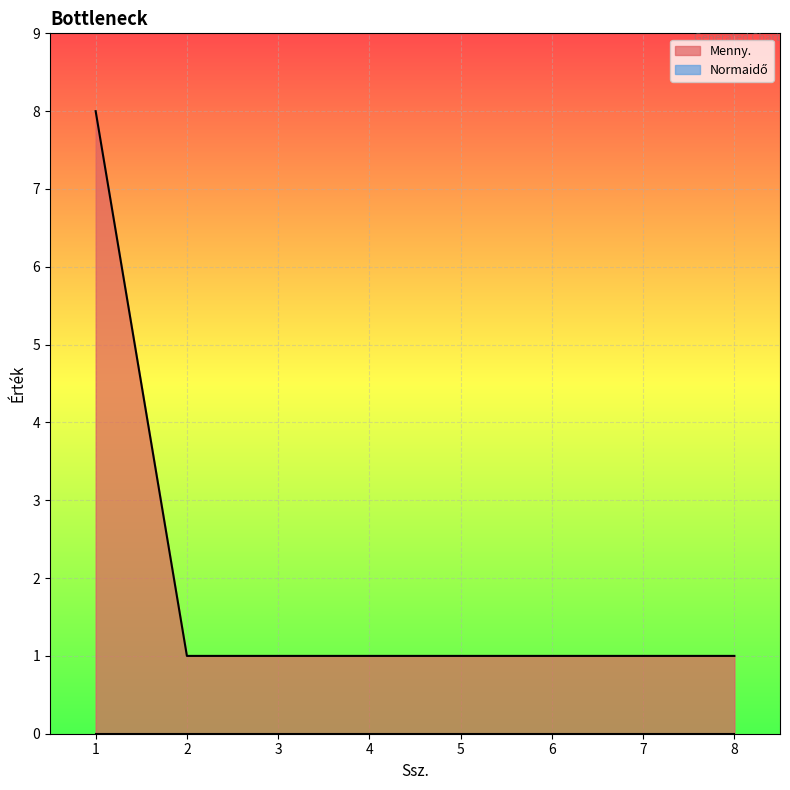

Read the value at 6.

1